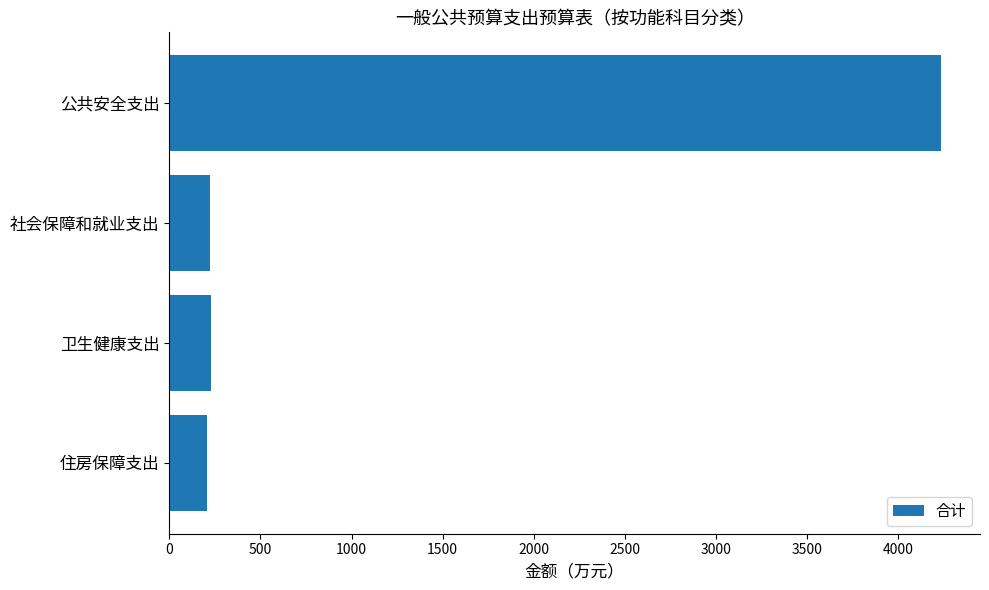

The chart shows a value of 4236.9 at 公共安全支出. True or false?

True